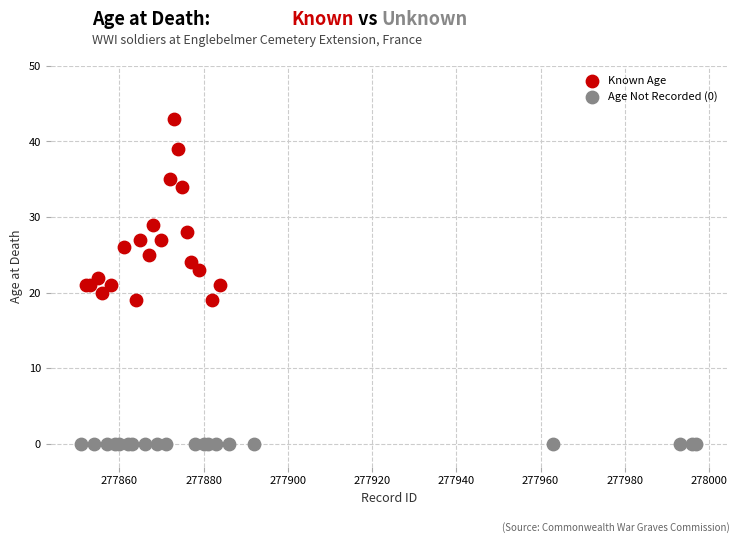

Which series contains the lowest Y value?

Age Not Recorded (0)